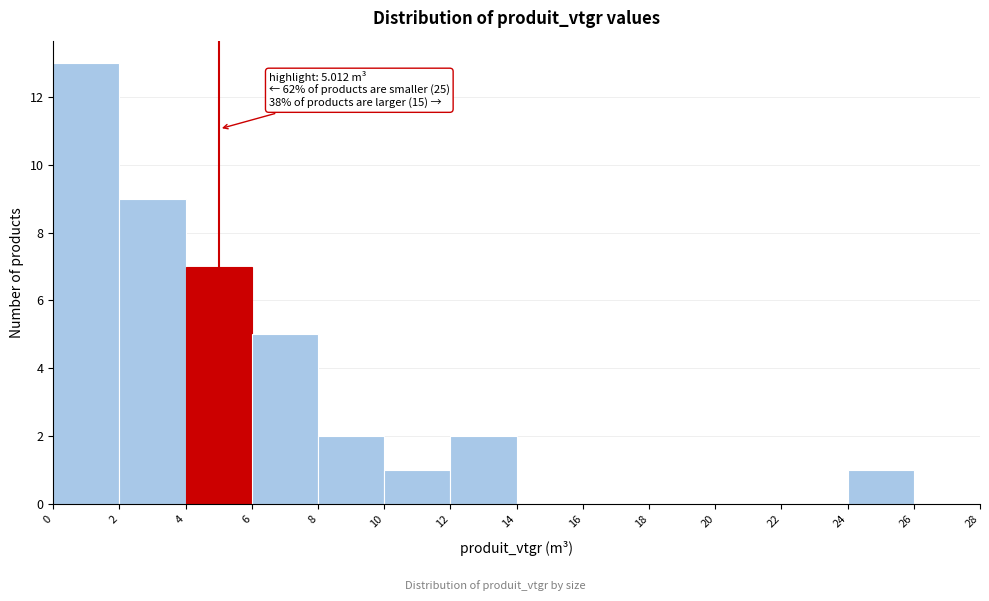

Which range on the x-axis has the tallest bar?

0 to 2